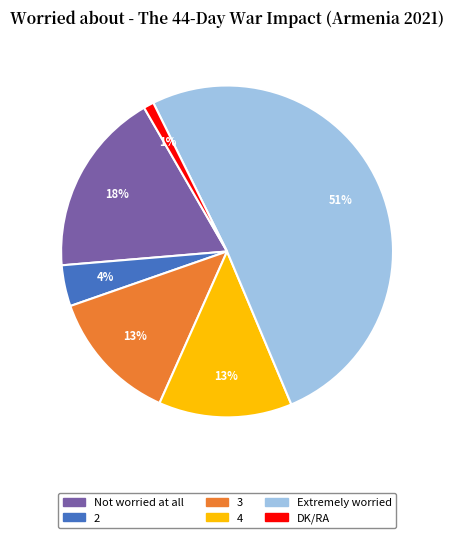

Count the number of slices in the pie.

6